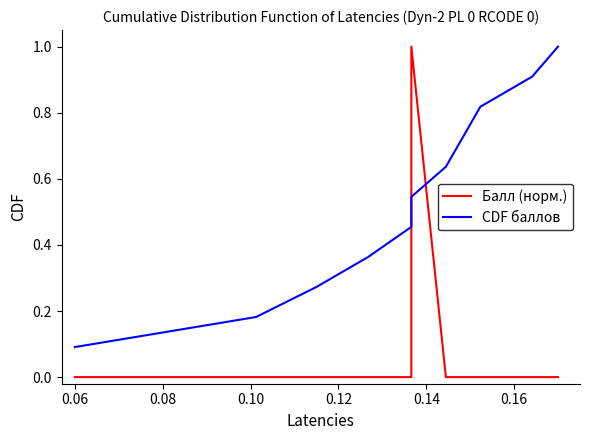

What is the minimum value for CDF баллов?

0.1